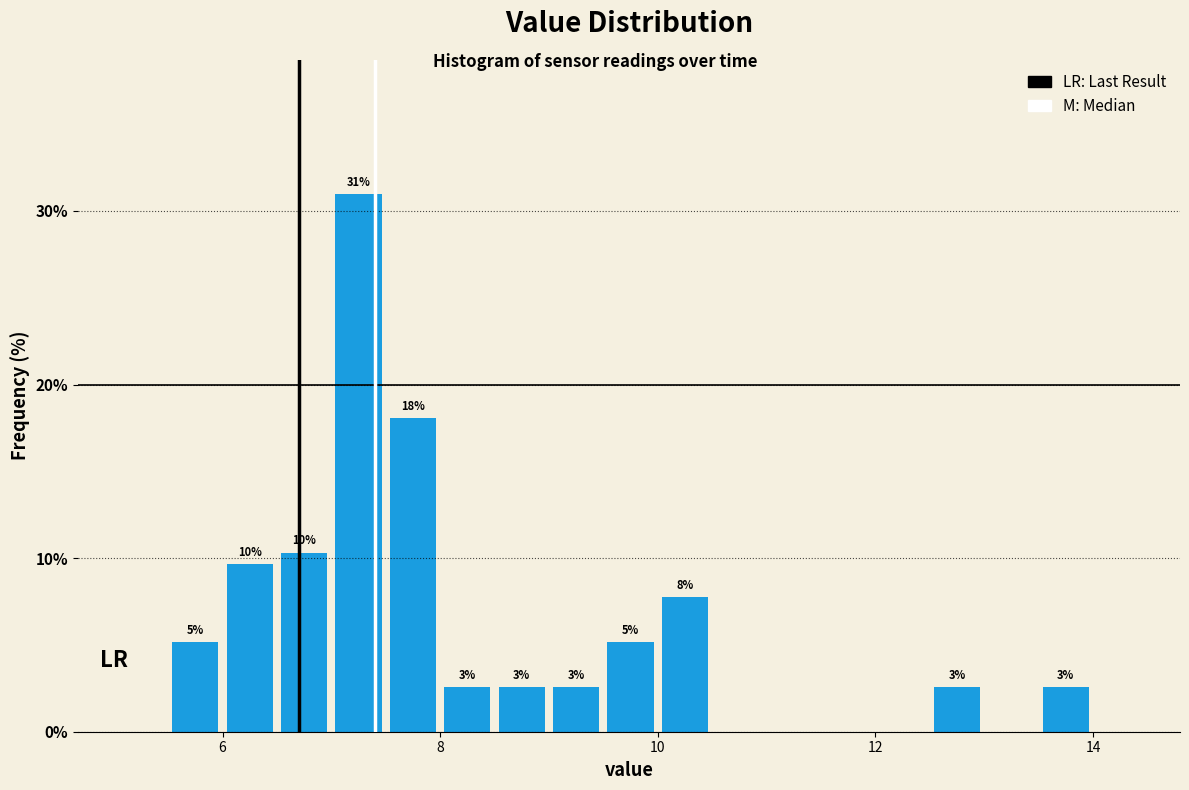

Around what value on the x-axis is the tallest bar? Give the approximate position of its centre, as read against the axis.

7.2